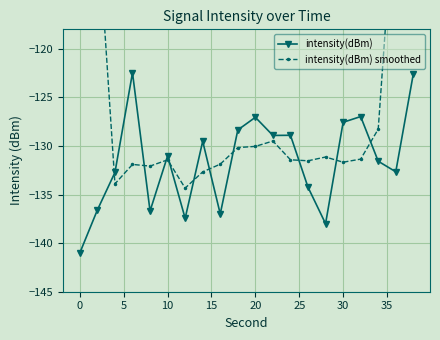

What is the highest value of the intensity(dBm) series?

-122.5